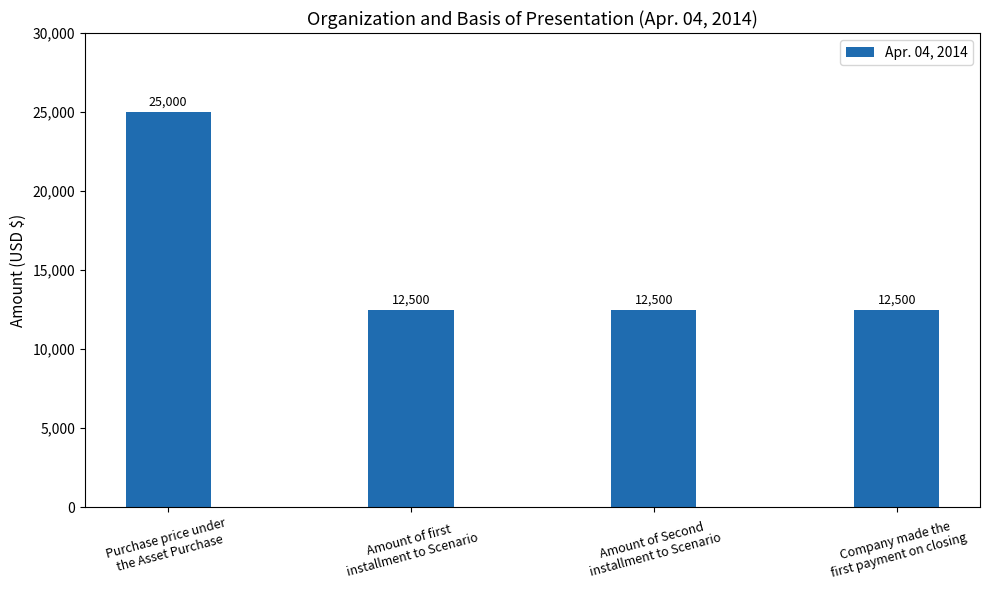

Reading left to right, extract all data points from this chart.

25000	12500	12500	12500